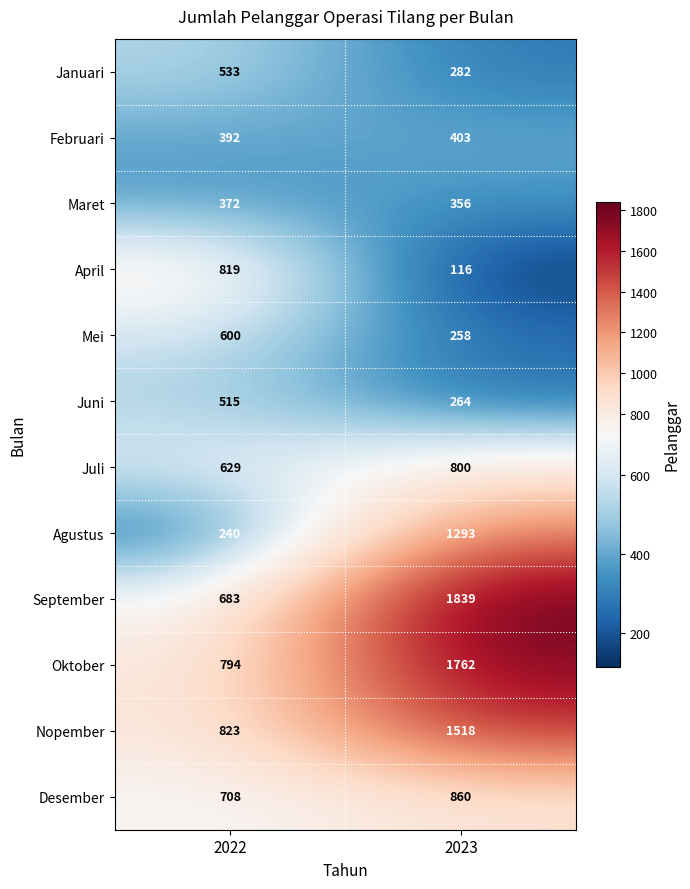

What is the sum of all Juli values?

1429